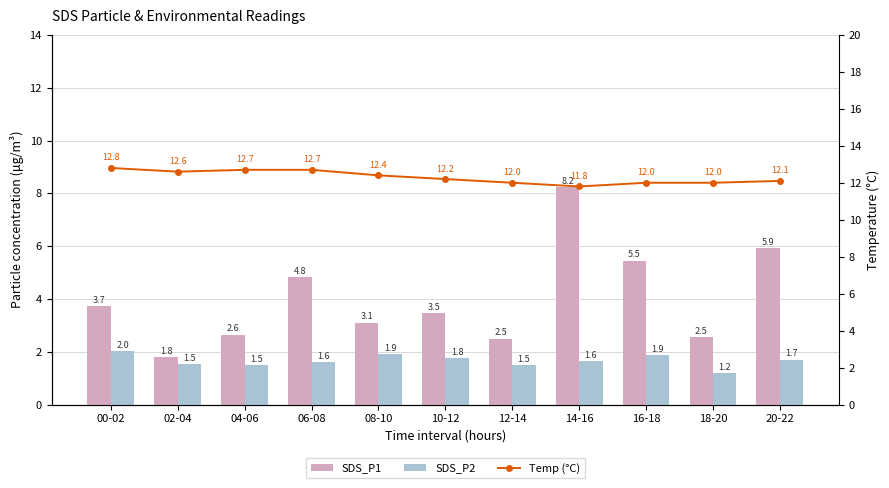

True or false: Temp (°C) has a value of 18.0 at 06-08.

False